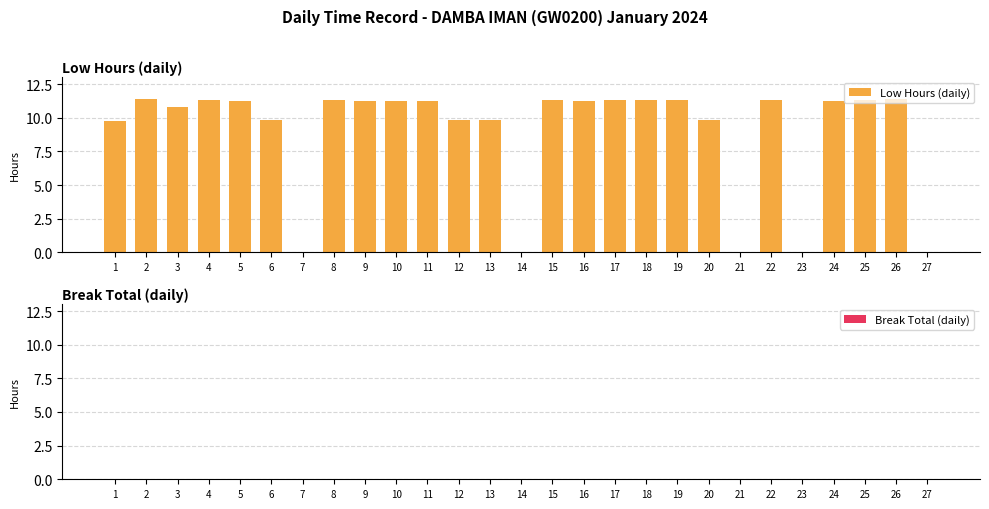

The value at 12 is 9.8. True or false?

True